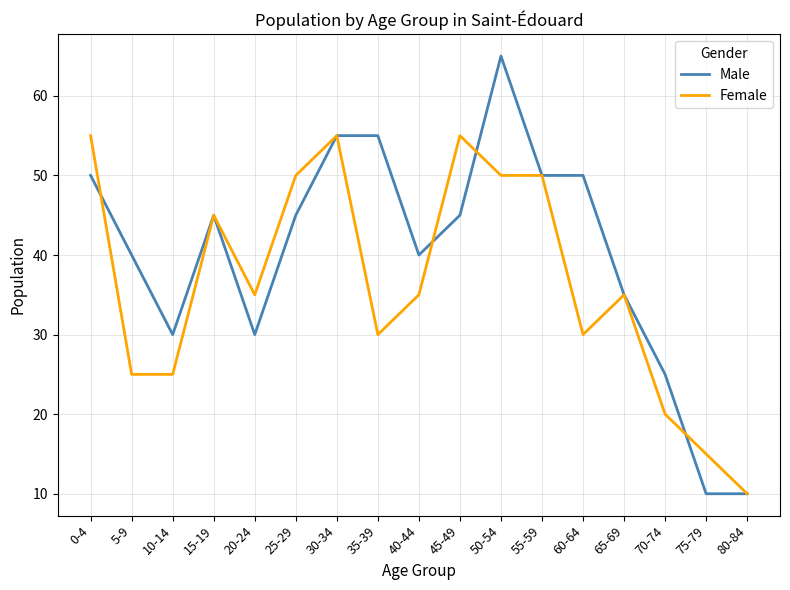

At which category does Female reach its first local peak?

15-19